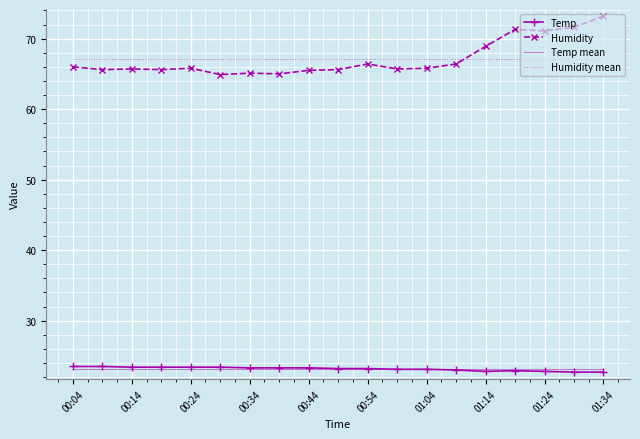

What are all the series names shown in the legend?

Temp, Humidity, Temp mean, Humidity mean